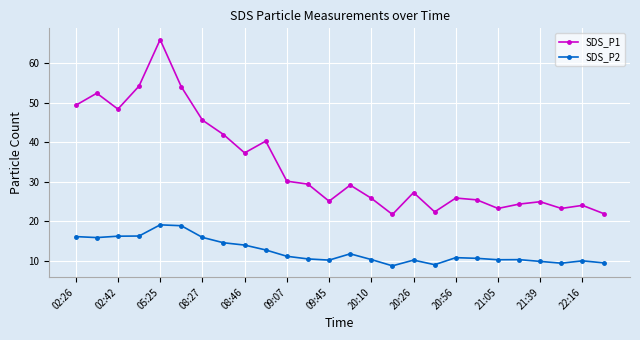

What is the greatest value displayed?

66.0